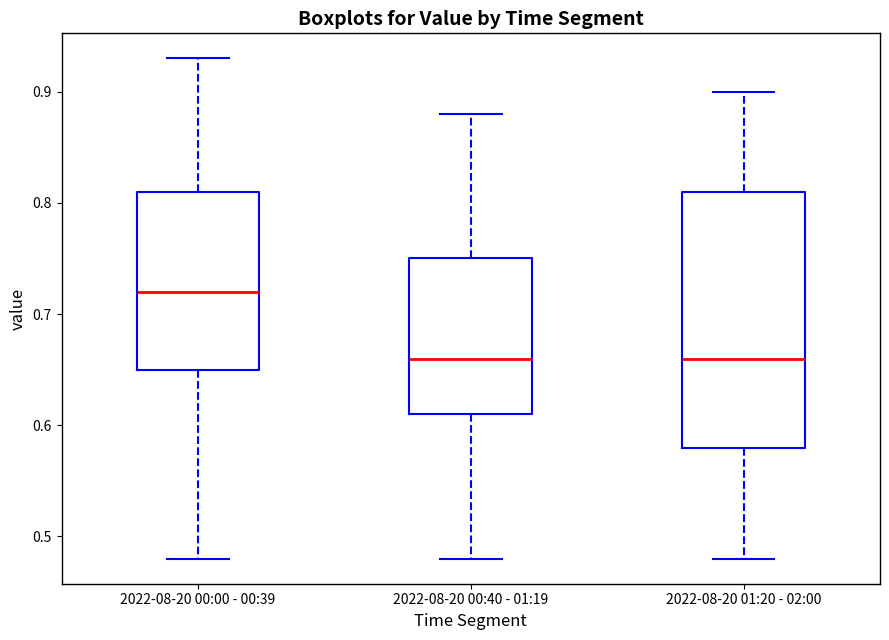

Where is the lower edge of the box for 2022-08-20 00:40 - 01:19 on the y-axis? The values are not printed on the chart, so give them approximately, as read against the axis.

0.61